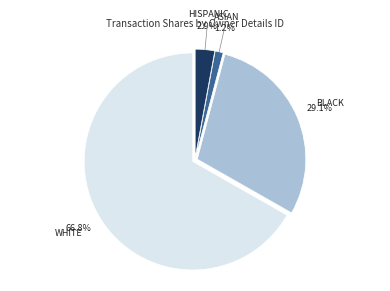

To the nearest percent, what is the average slice percentage?

25%